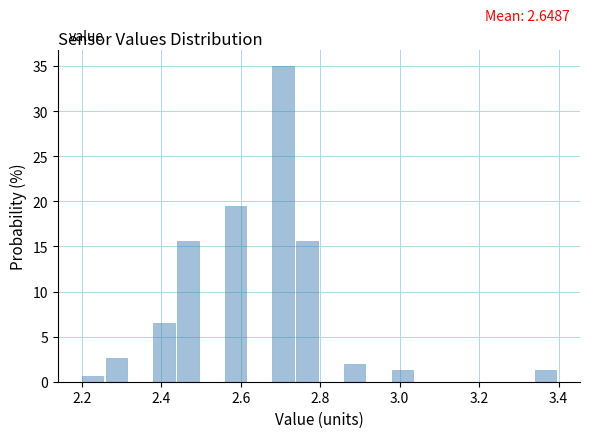

Around what value on the x-axis is the tallest bar? Give the approximate position of its centre, as read against the axis.

2.70